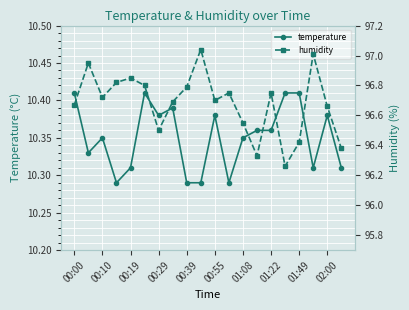

Count the temperature values in the range 10 to 11.

20